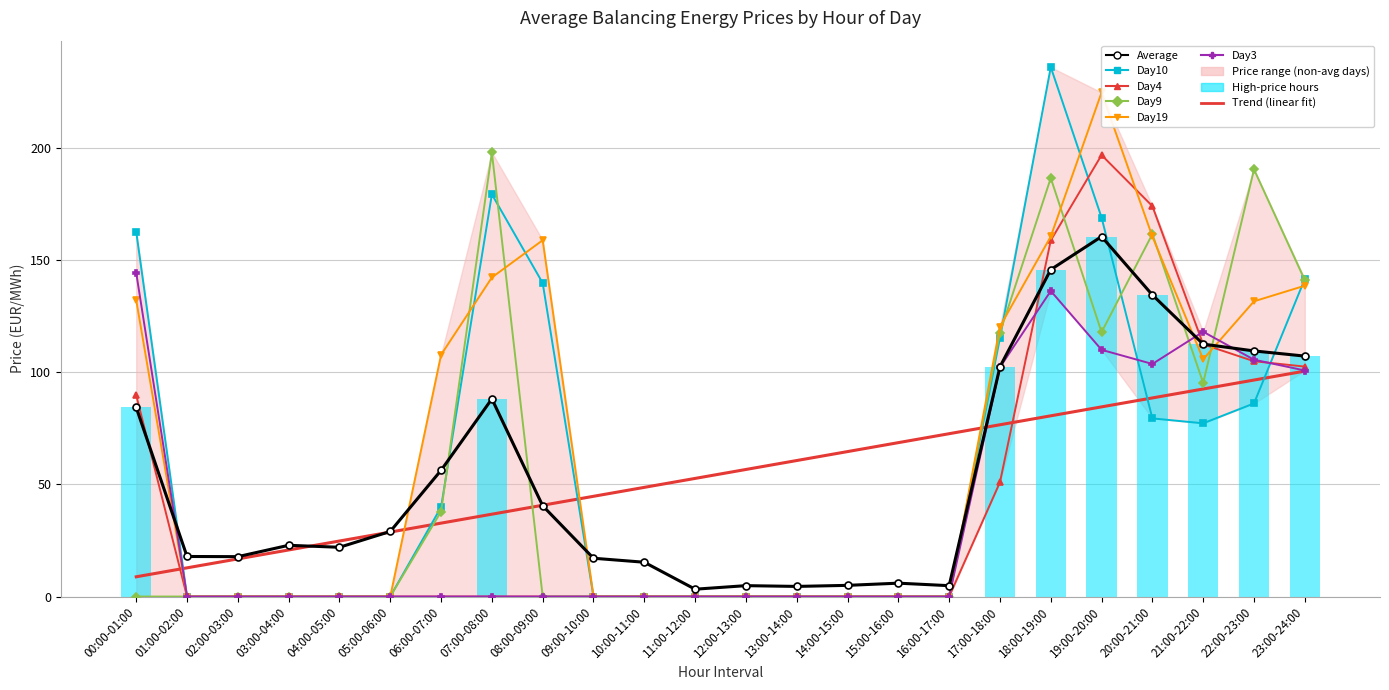

What is the sum of the Day10 values at 06:00-07:00 and 13:00-14:00?

39.9